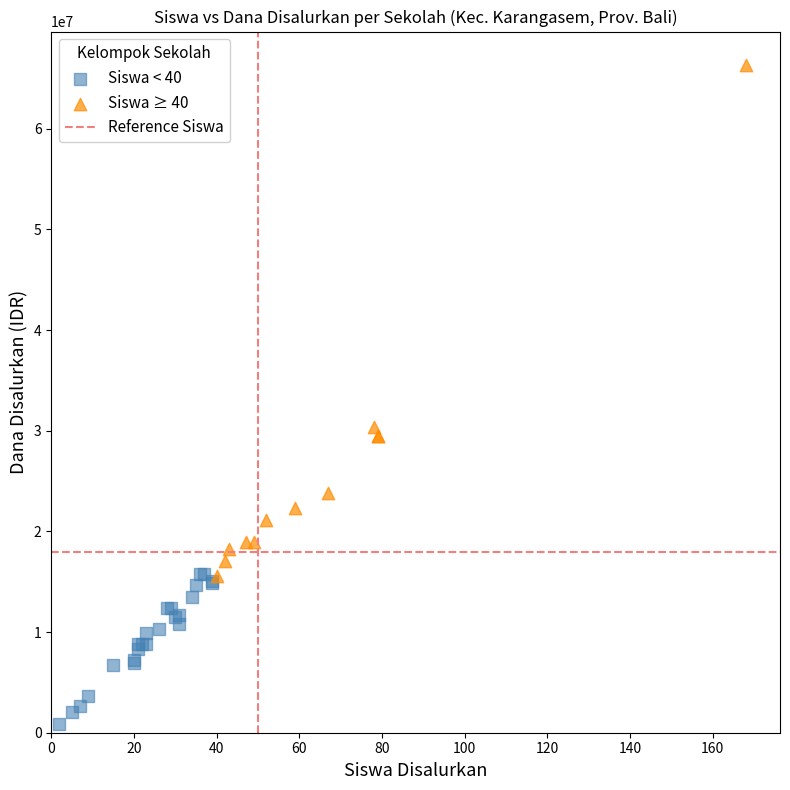

Which series reaches the maximum Y coordinate?

Siswa ≥ 40